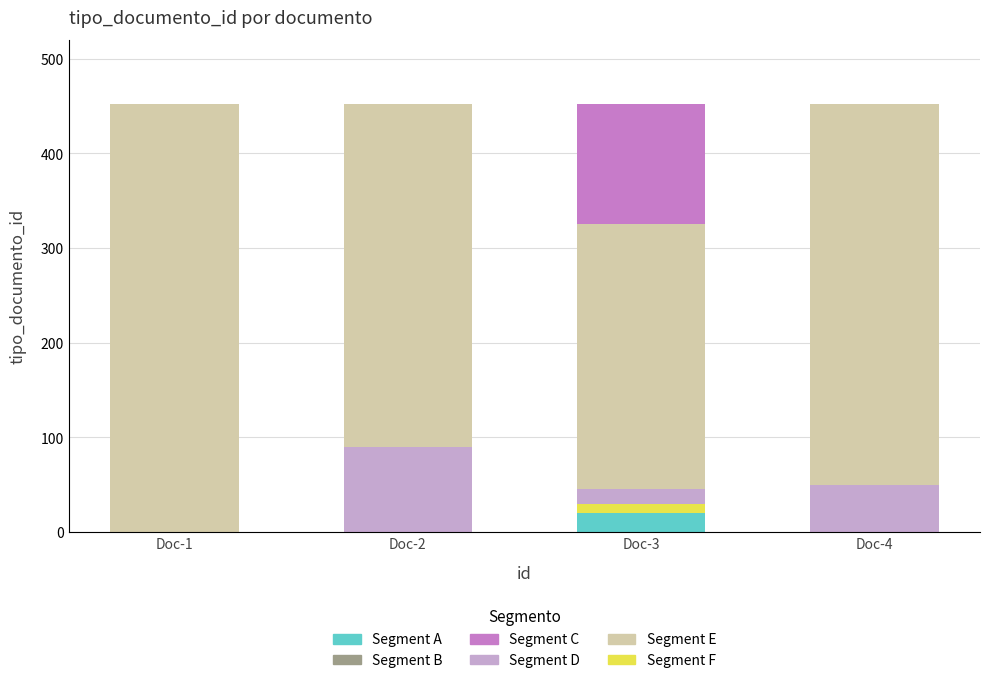

Which category has the highest value in the Segment A series?

Doc-3